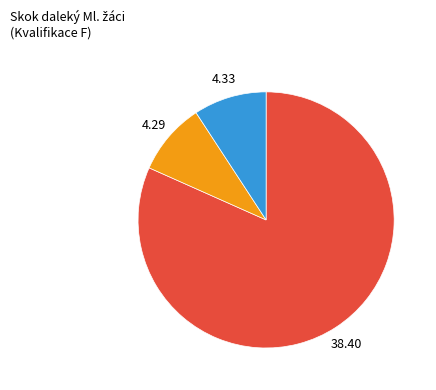

Does any single category account for the majority?

Yes